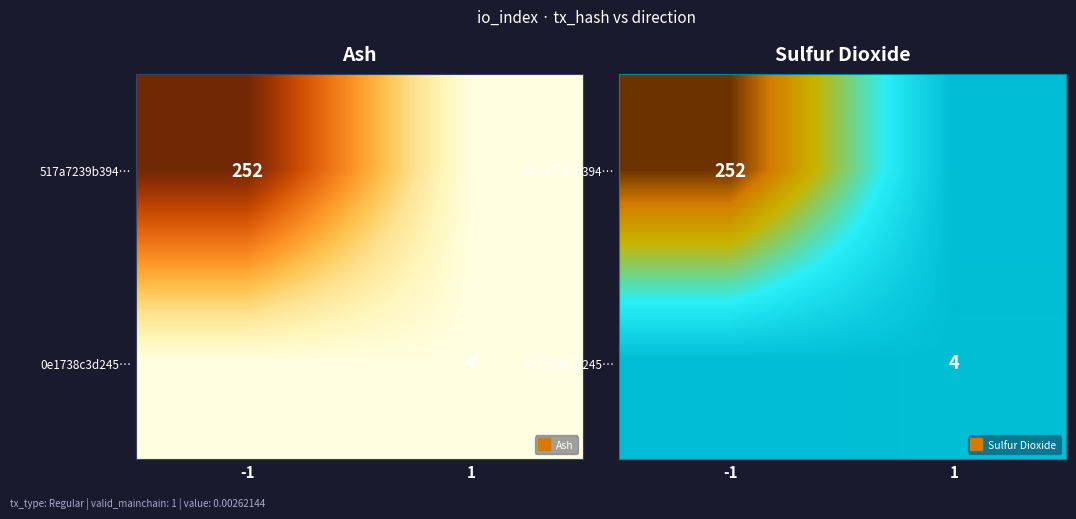

What is the approximate value of 0e1738c3d245… at 1?

4